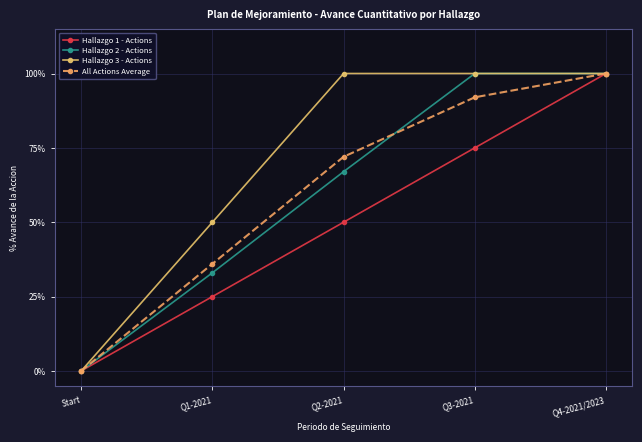

True or false: Hallazgo 3 - Actions and All Actions Average cross at least once.

False